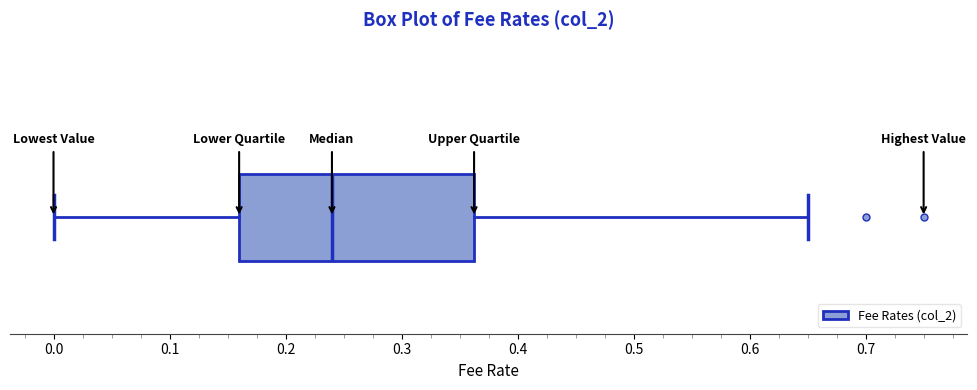

Read this box plot against the x-axis: the position of the median line, the range covered by the box, and the ends of both whiskers. The values are not printed on the chart, so give them approximately, as read against the axis.

median 0.24, box 0.16 to 0.36, whiskers 0.00 to 0.65